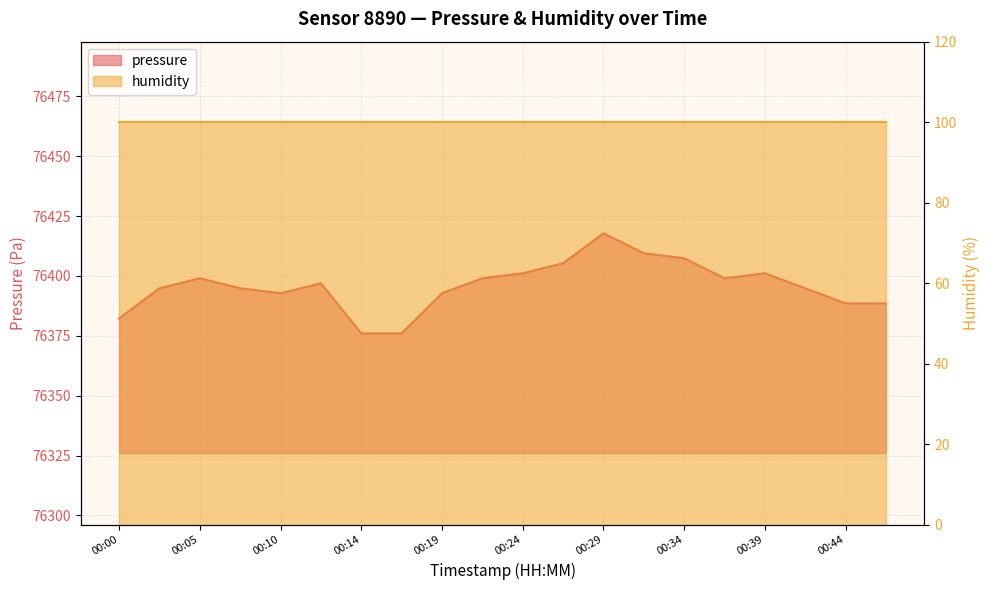

What is the change in value from 00:05 to 00:32?

+10.5